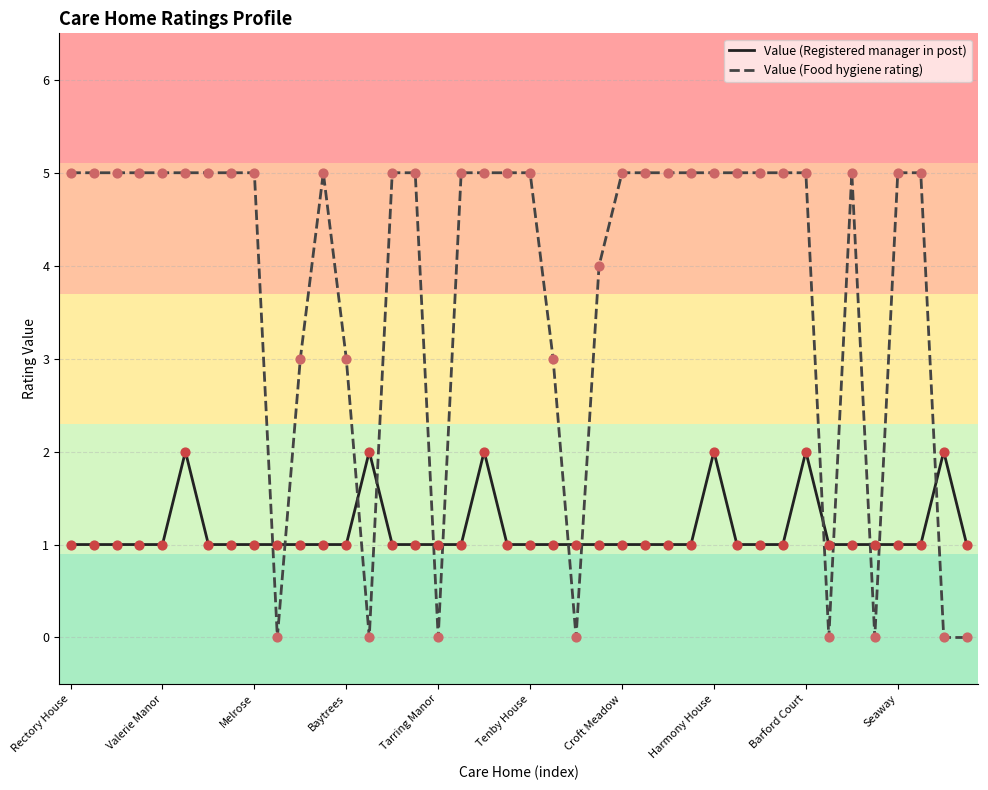

Which series has the largest total across all categories?

Value (Food hygiene rating)